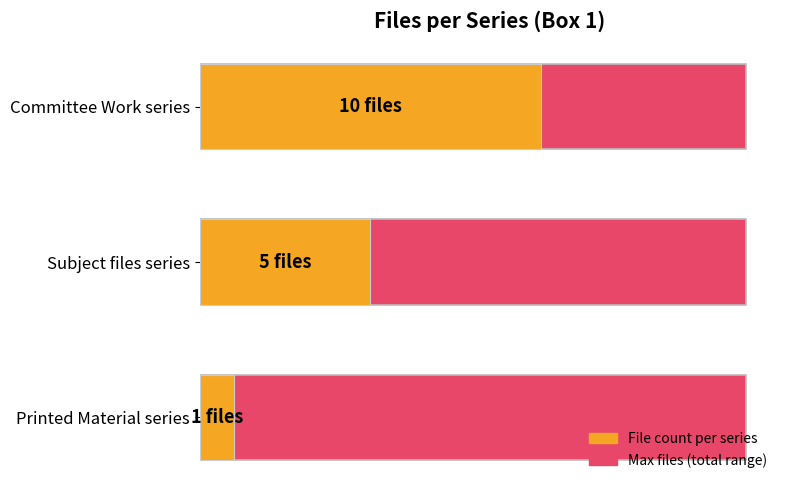

Which series has the largest range (max minus min)?

File count per series